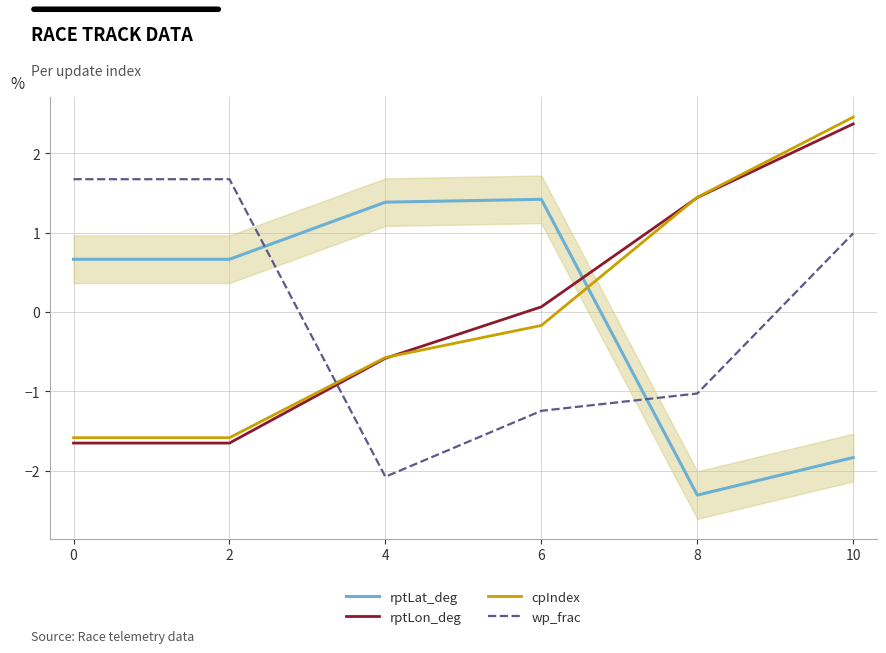

Reading left to right, extract all data points from this chart.

rptLat_deg: 0=0.7	2=0.7	4=1.4	6=1.4	8=-2.3	10=-1.8
rptLon_deg: 0=-1.7	2=-1.7	4=-0.6	6=0.1	8=1.4	10=2.4
cpIndex: 0=-1.6	2=-1.6	4=-0.6	6=-0.2	8=1.4	10=2.5
wp_frac: 0=1.7	2=1.7	4=-2.1	6=-1.2	8=-1.0	10=1.0